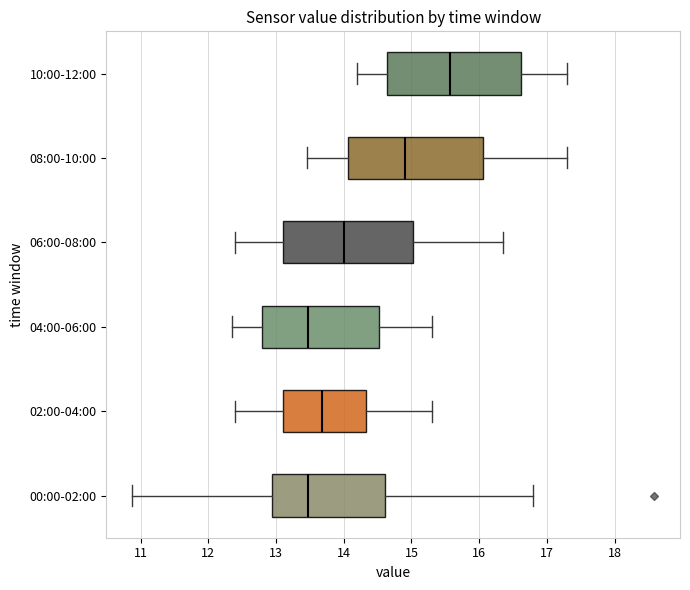

Reading bottom to top, read every box against the x-axis: the position of its median line, the range the box covers, and the ends of its whiskers. The values are not printed on the chart, so give them approximately, as read against the axis.

00:00-02:00: median 13.5, box 12.9 to 14.6, whiskers 10.9 to 16.8
02:00-04:00: median 13.7, box 13.1 to 14.3, whiskers 12.4 to 15.3
04:00-06:00: median 13.5, box 12.8 to 14.5, whiskers 12.4 to 15.3
06:00-08:00: median 14.0, box 13.1 to 15.0, whiskers 12.4 to 16.4
08:00-10:00: median 14.9, box 14.1 to 16.1, whiskers 13.5 to 17.3
10:00-12:00: median 15.6, box 14.6 to 16.6, whiskers 14.2 to 17.3